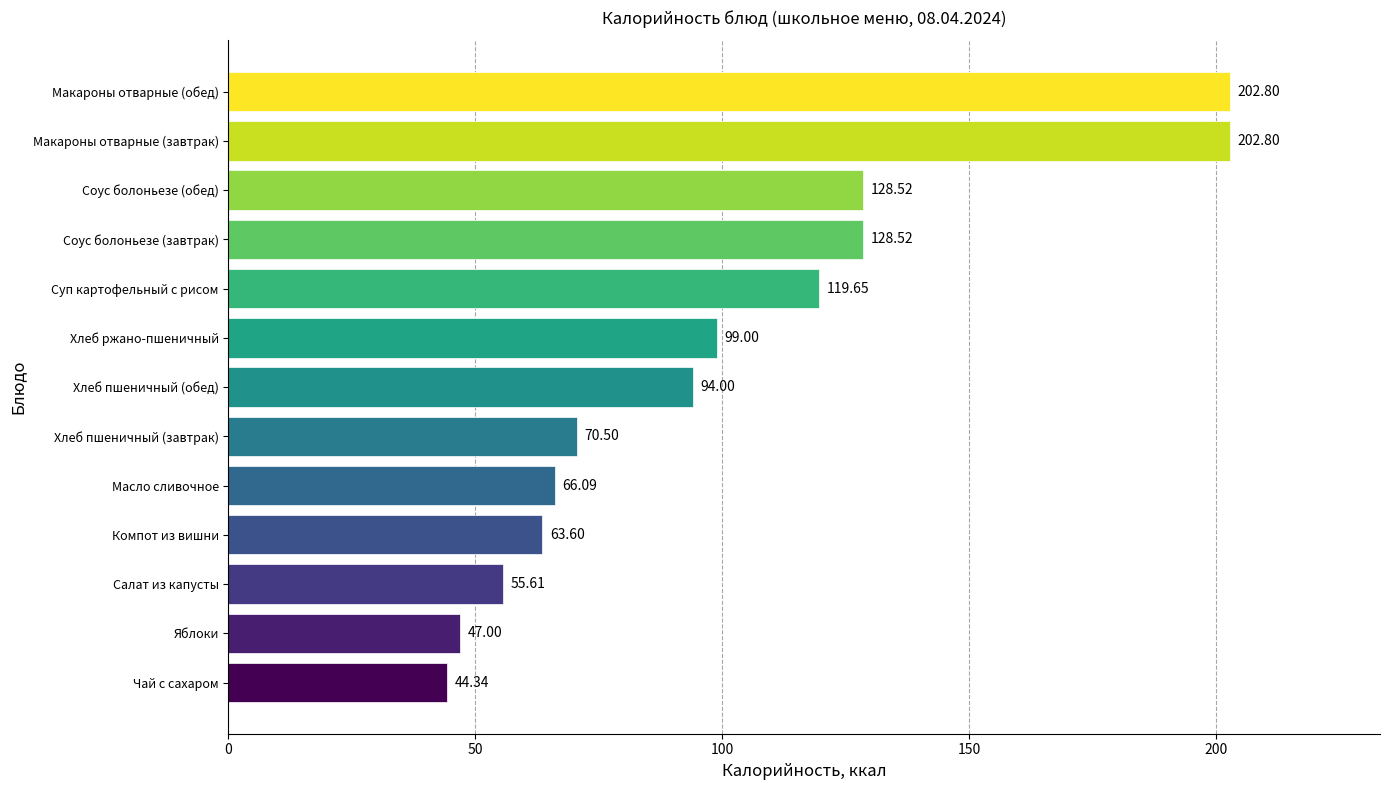

What is the difference between the values at Чай с сахаром and Соус болоньезе (завтрак)?

84.2